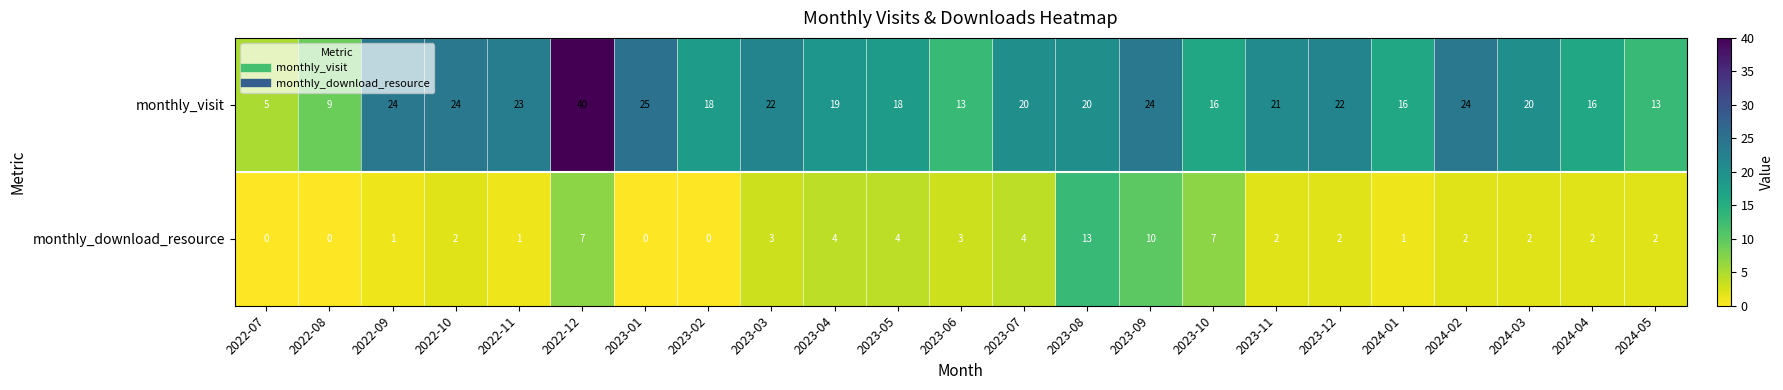

What is the average value of the monthly_download_resource series?

3